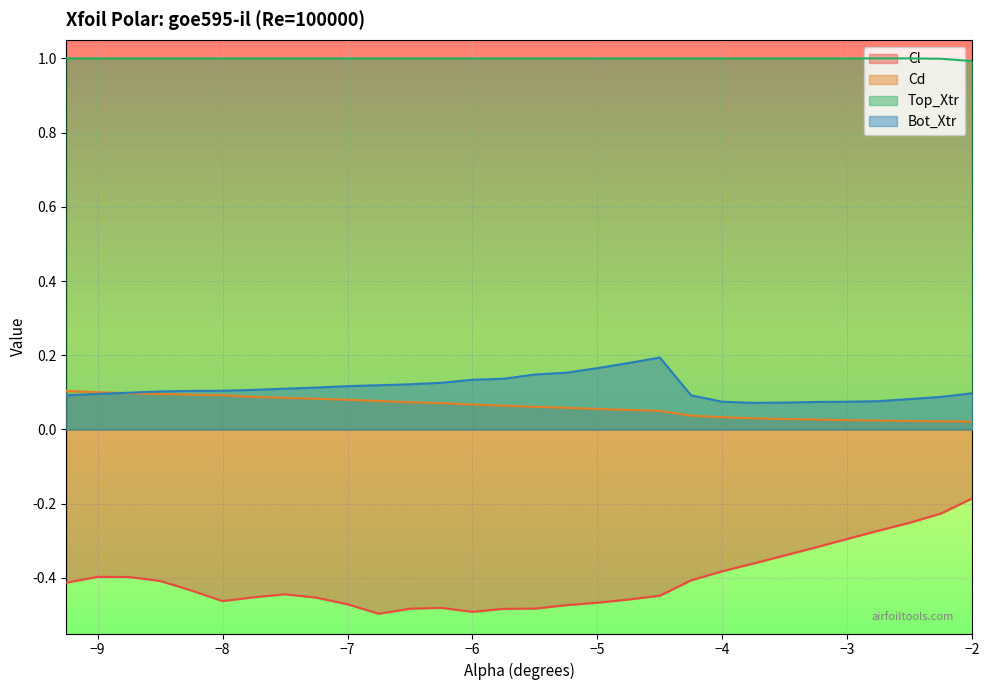

Between -9.25 and -7.0, which series saw the biggest shift?

Cl